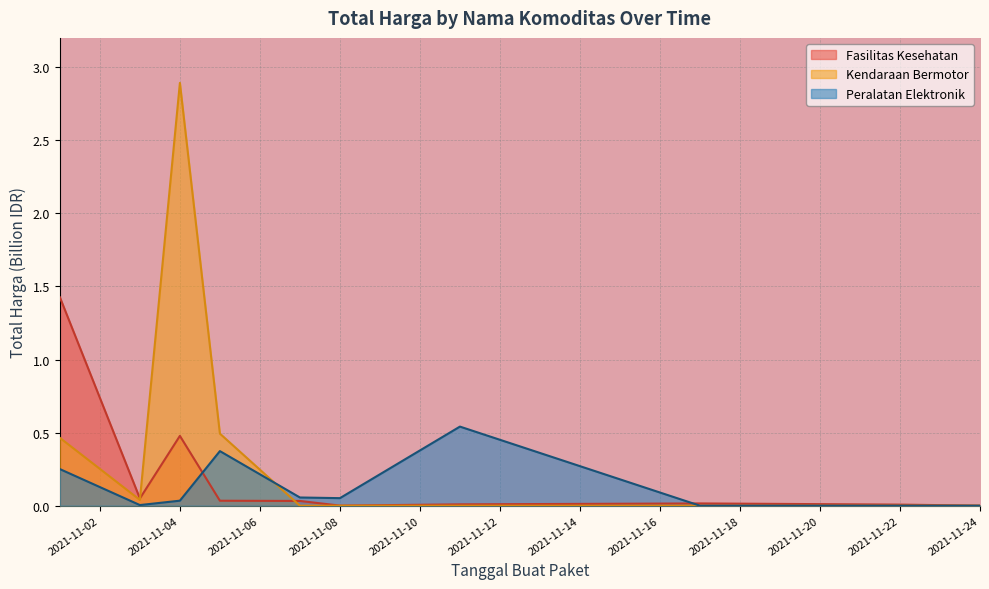

Reading left to right, transcribe all the data shown in this chart.

Fasilitas Kesehatan: 1.4	0.0	0.5	0.0	0.0	0.0	0.0	0.0	0.0	0.0
Kendaraan Bermotor: 0.5	0.0	2.9	0.5	0.0	0.0	0.0	0.0	0.0	0.0
Peralatan Elektronik: 0.3	0.0	0.0	0.4	0.1	0.1	0.5	0.0	0.0	0.0